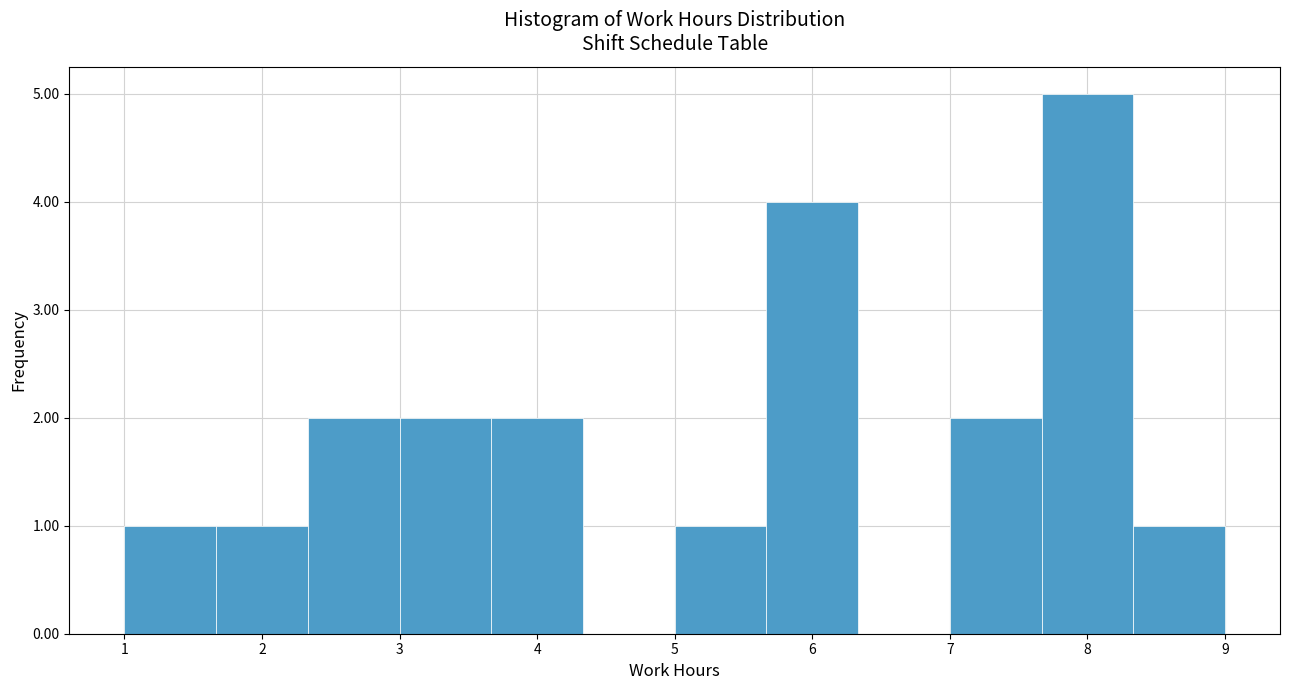

Which range on the x-axis has the tallest bar?

7.7 to 8.3